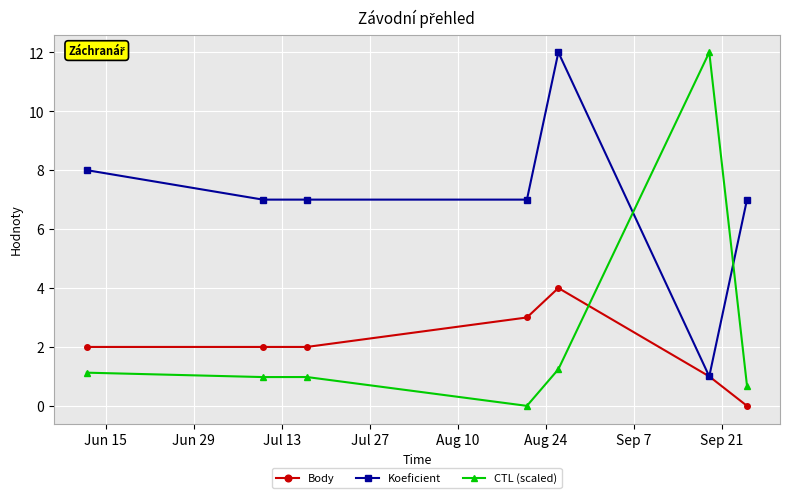

What is the value of the Koeficient point at the 6th from the left?

1.0